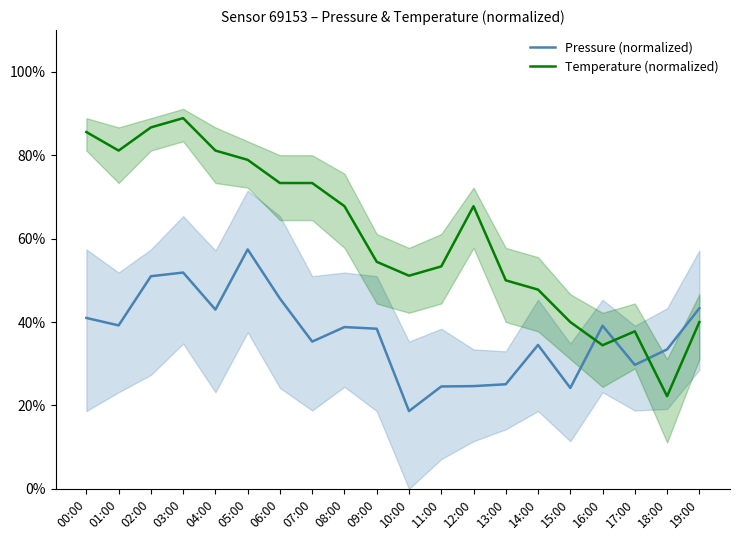

Reading right to left, extract all data points from this chart.

Pressure (normalized): 43.3	33.4	29.7	39.1	24.2	34.5	25.1	24.6	24.6	18.7	38.4	38.8	35.3	45.6	57.4	43.0	51.9	51.0	39.2	41.0
Temperature (normalized): 40.0	22.2	37.8	34.4	40.0	47.8	50.0	67.8	53.3	51.1	54.4	67.8	73.3	73.3	78.9	81.1	88.9	86.7	81.1	85.6